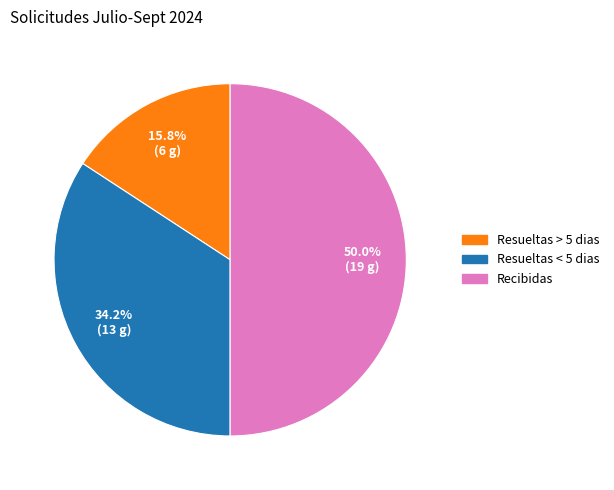

Does Resueltas > 5 dias account for over 50% of the chart?

No